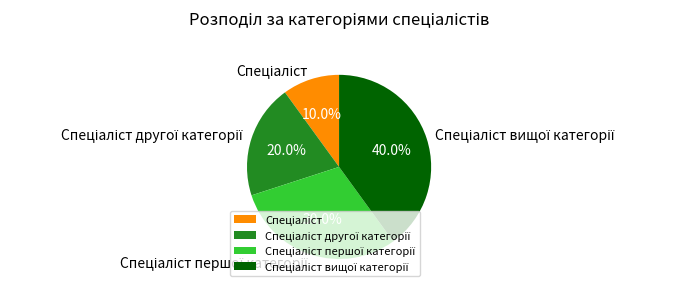

Does any single category account for the majority?

No